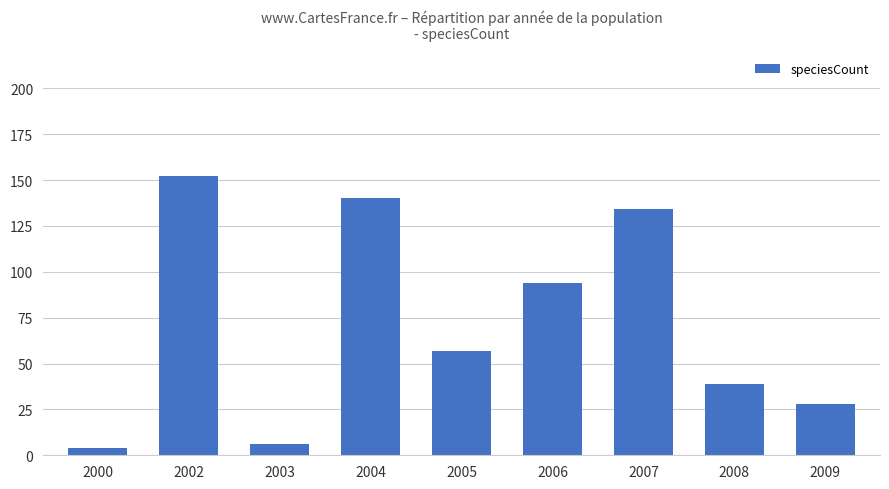

Where is the data nearest to the value 78?

2006